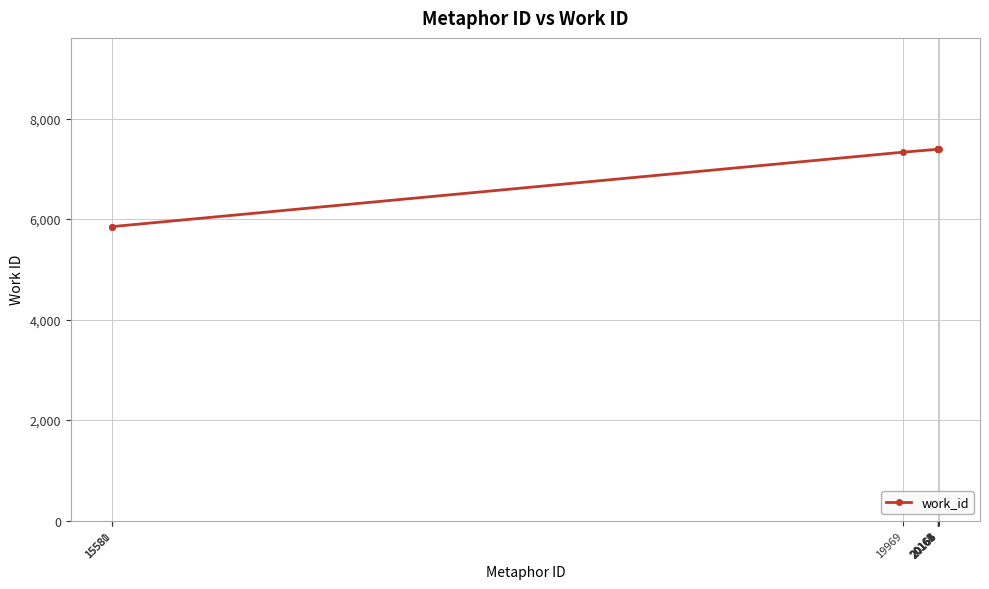

What is the sum of the values at 20160 and 20163?

14776